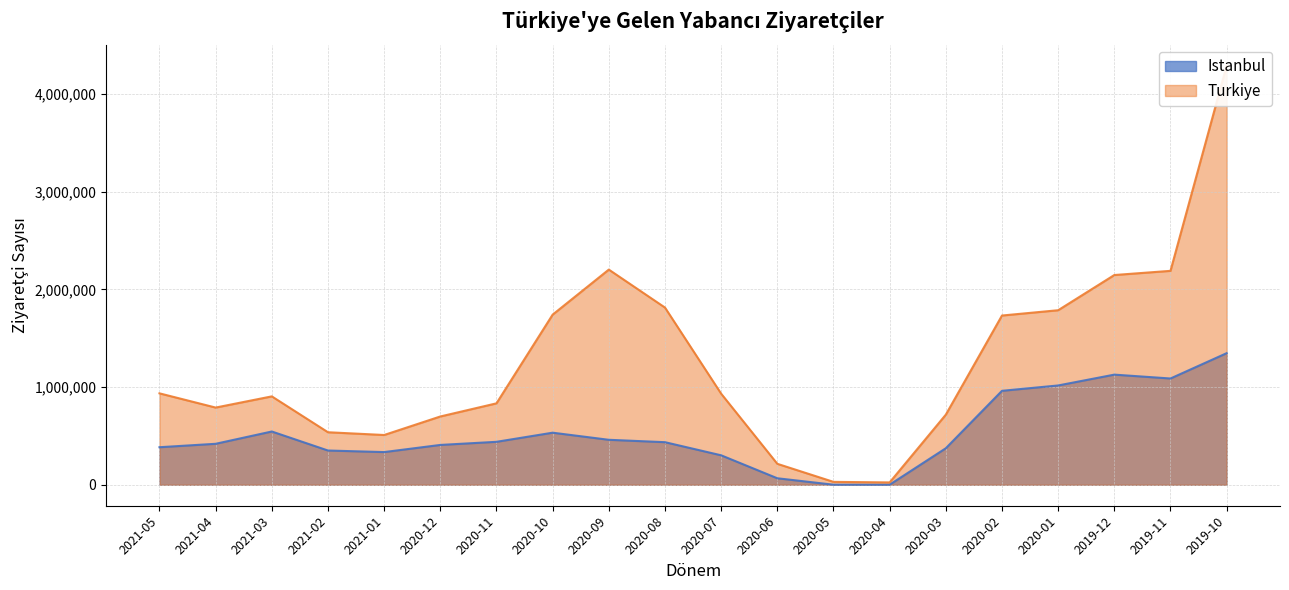

True or false: Istanbul and Turkiye cross at least once.

False